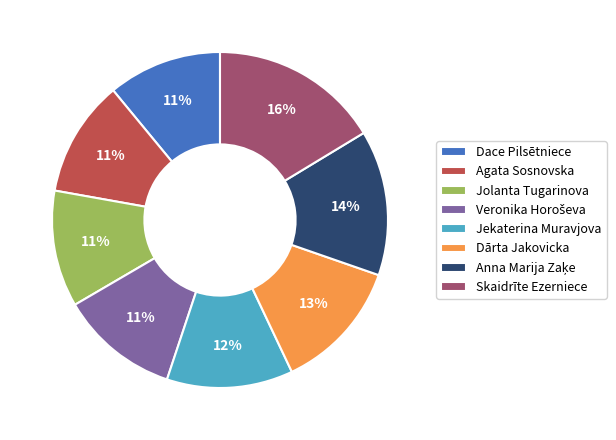

The Dārta Jakovicka slice represents 13% of the pie. True or false?

True